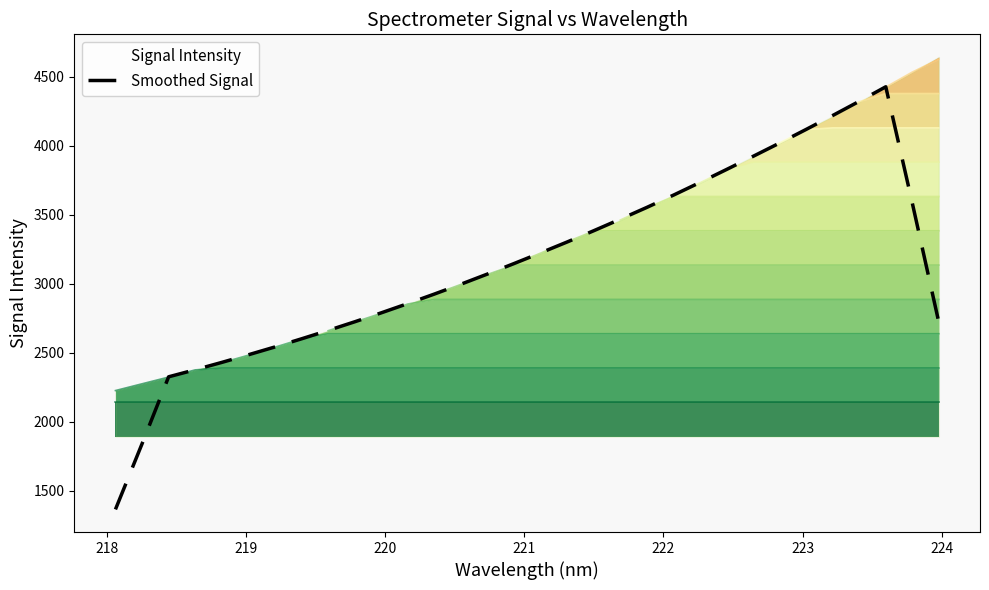

What is the highest value of the Smoothed Signal series?

4425.7